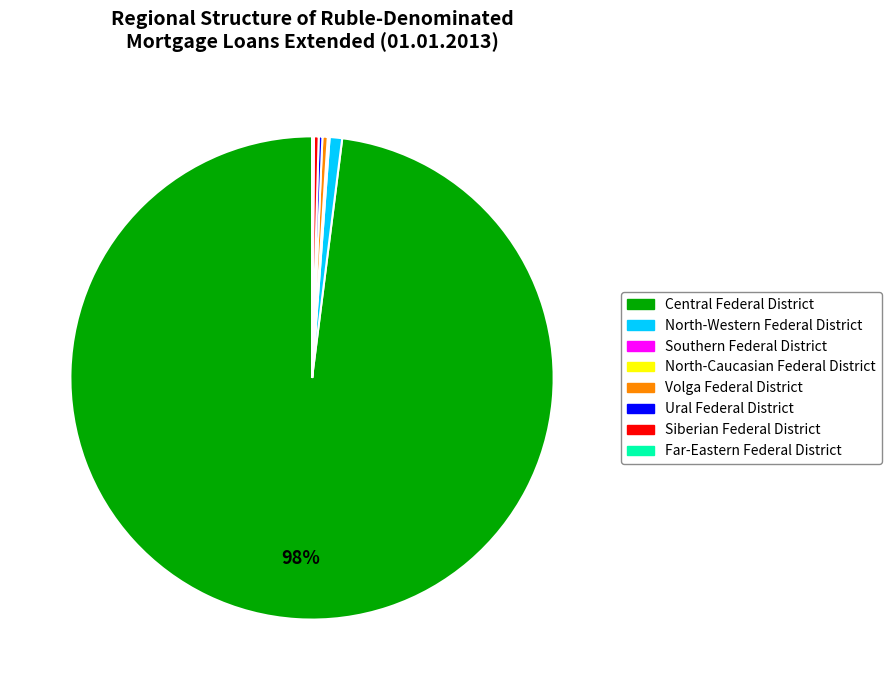

Which slice is the largest?

Central Federal District